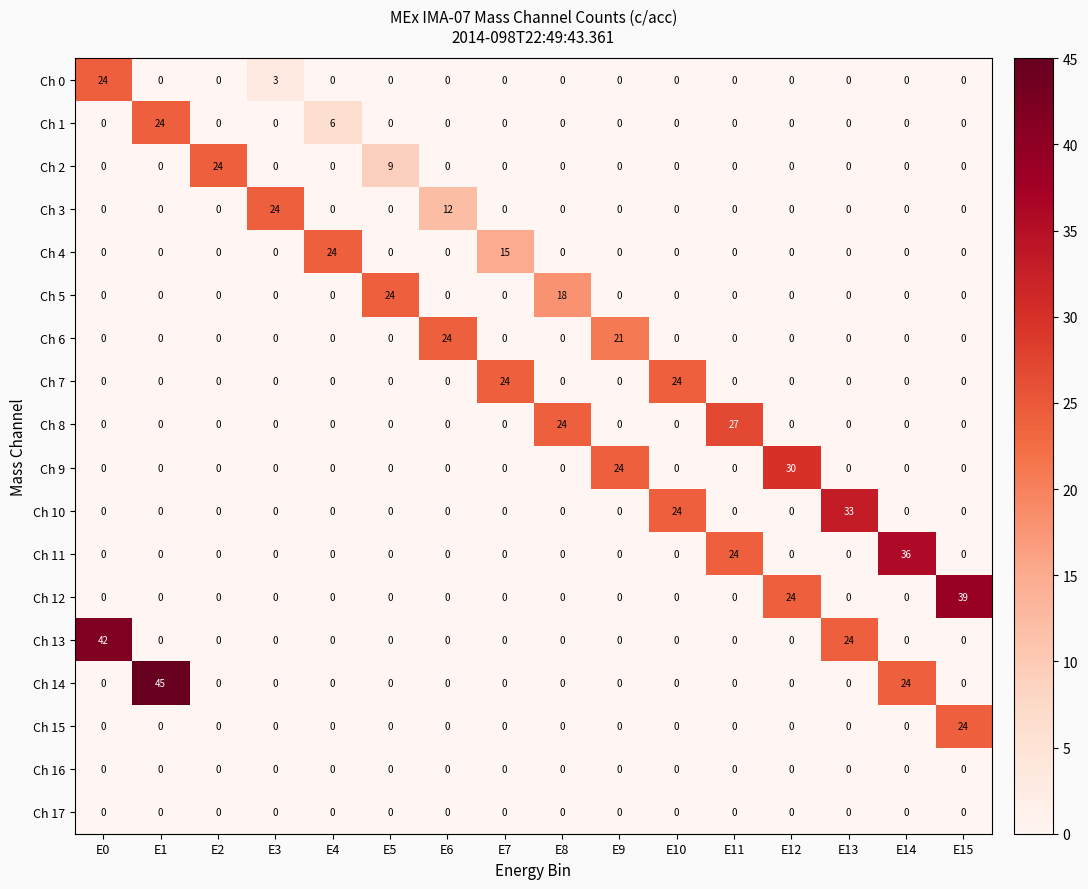

At how many categories does at least one series exceed 1?

16